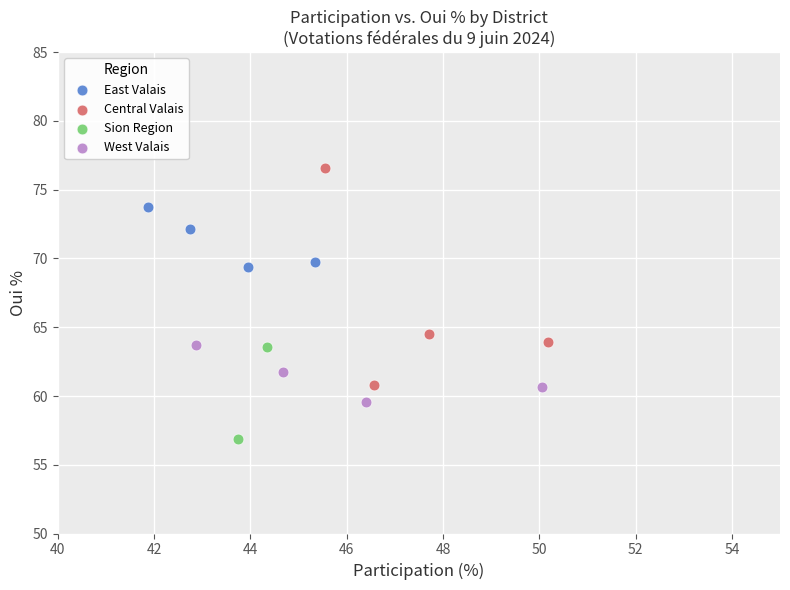

Which series reaches the maximum Y coordinate?

Central Valais